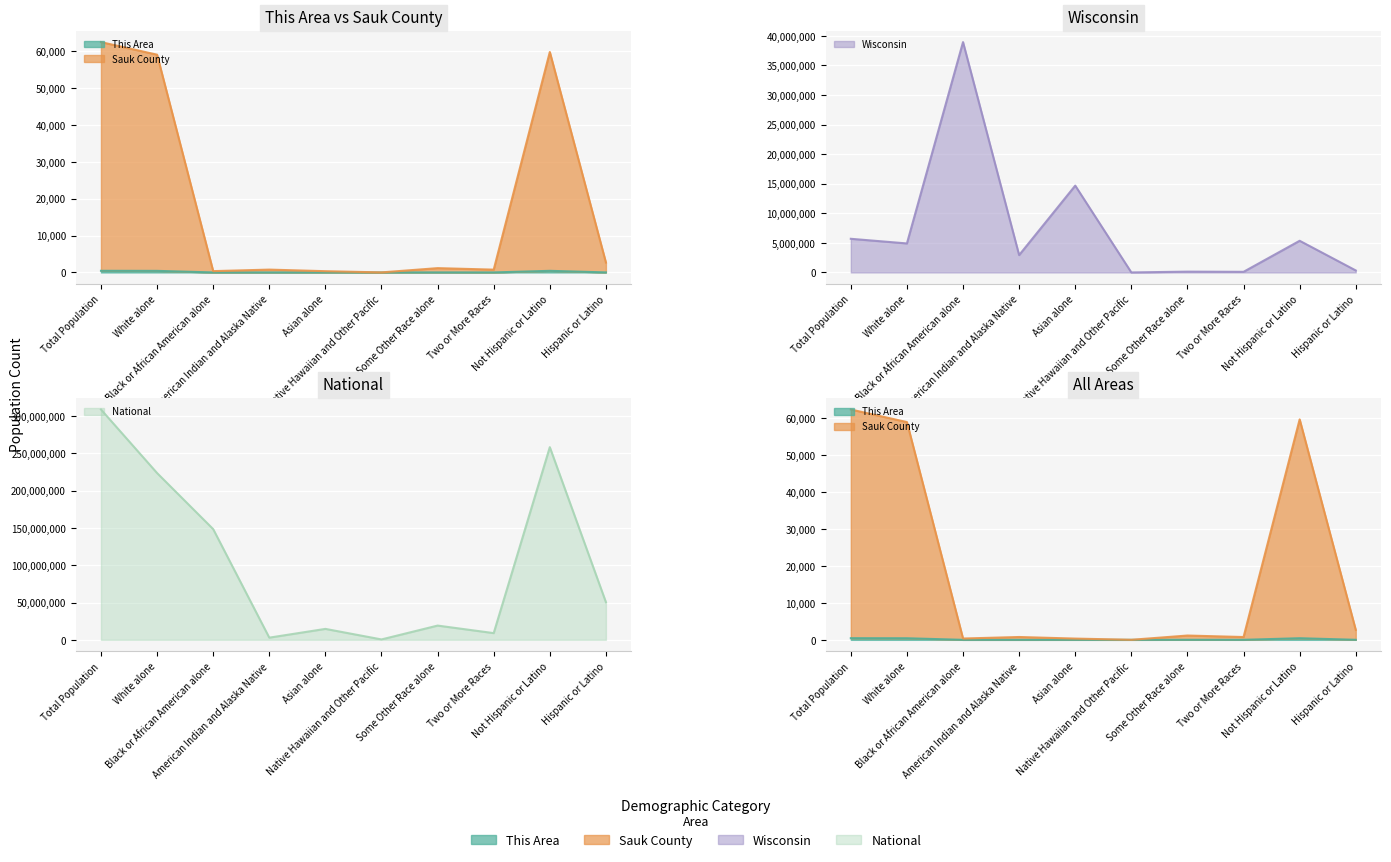

True or false: This Area and National cross at least once.

False